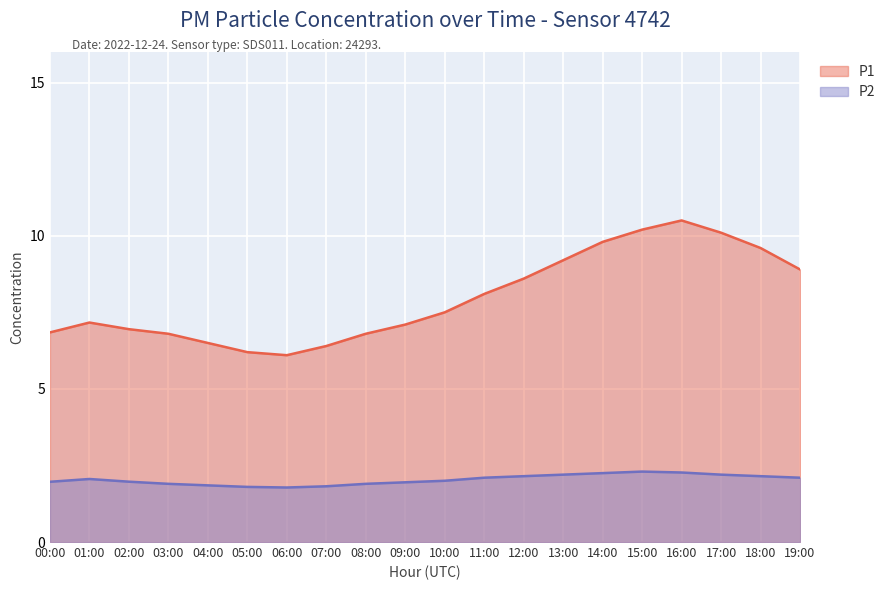

What is the spread (max minus min) of values at 06:00?

4.3